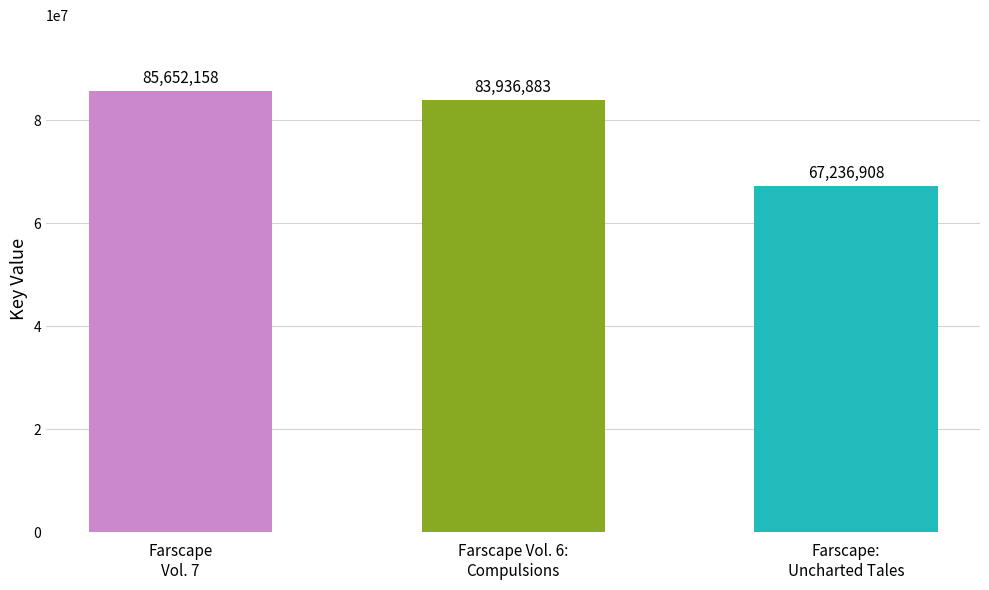

At which label does the data first exceed 83936883?

Farscape Vol. 7